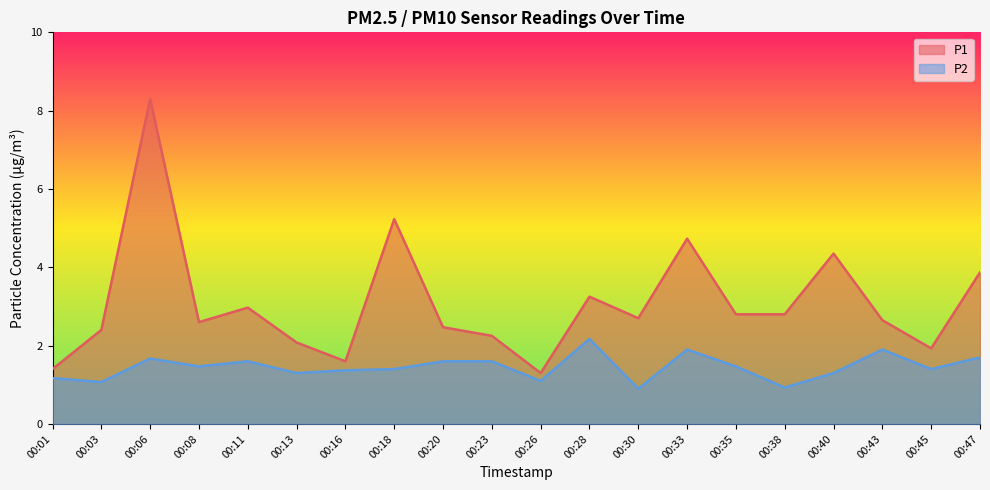

What is the highest value of the P1 series?

8.3